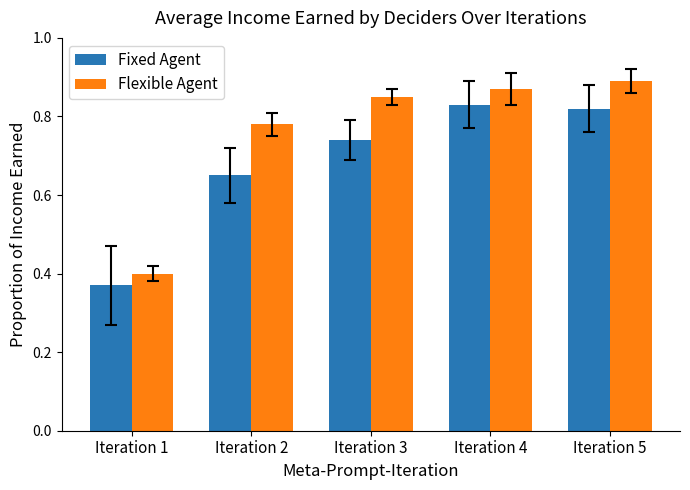

List the series in order of their peak value, lowest first.

Fixed Agent, Flexible Agent